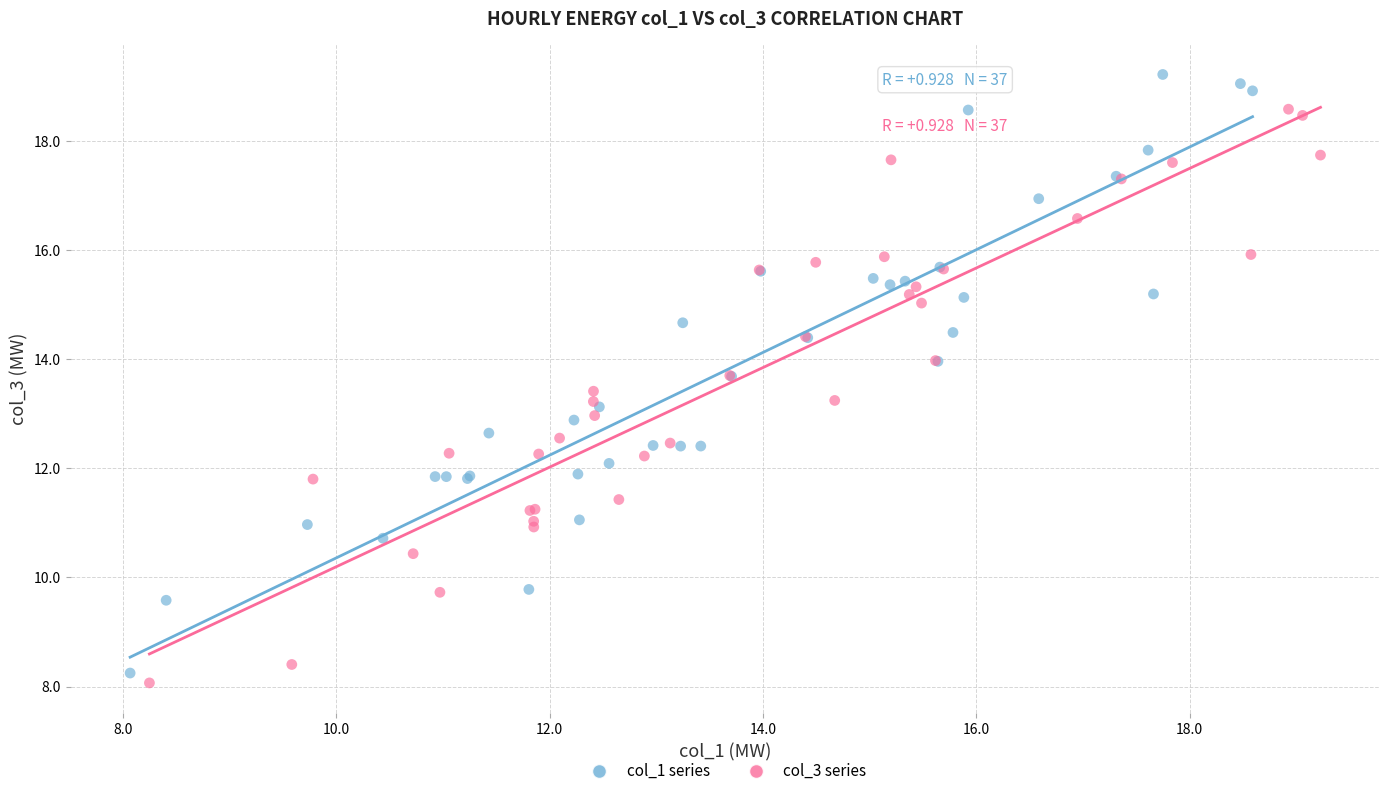

Which series has the widest spread of Y values?

col_1 series